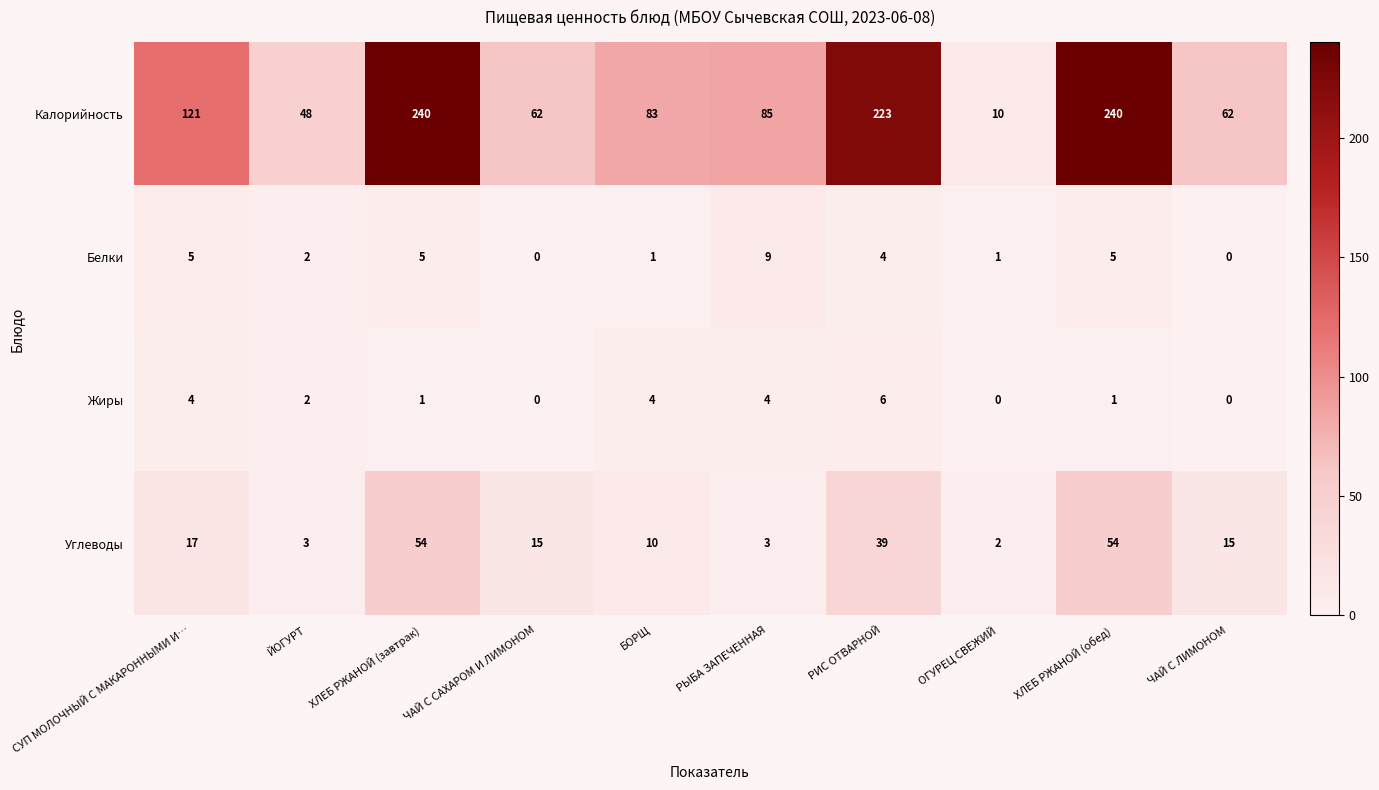

Which series has the largest total across all categories?

Калорийность